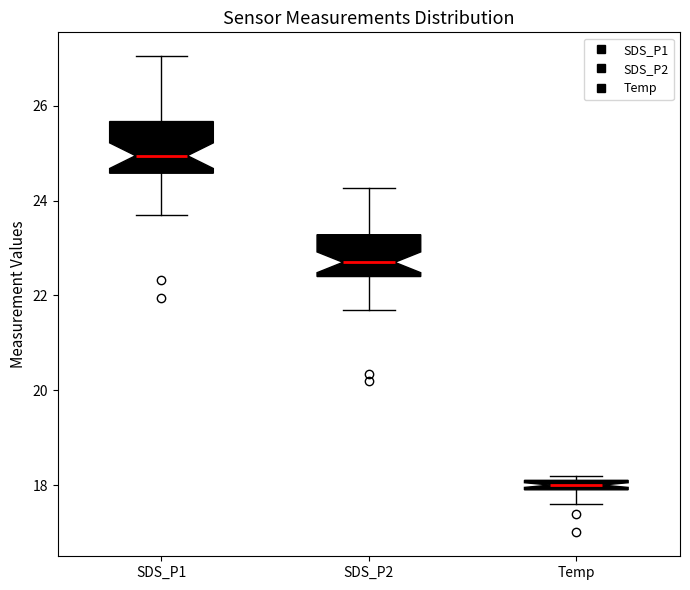

Which box's median line is the lowest?

Temp